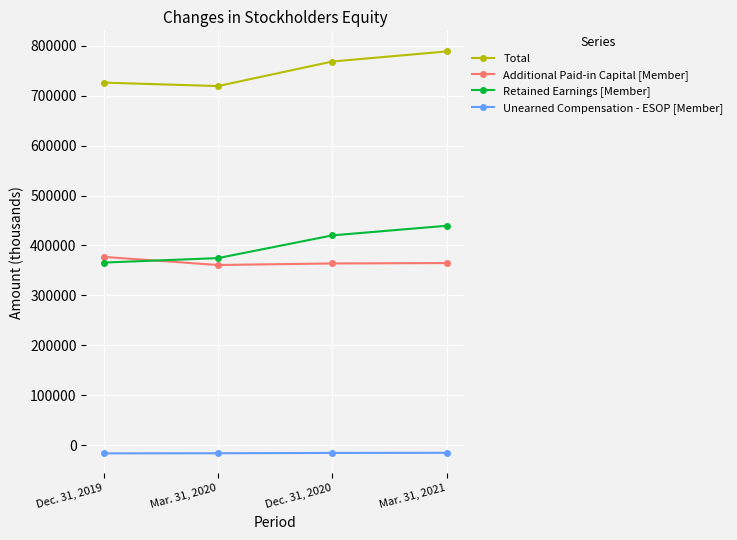

List the series in order of their peak value, highest first.

Total, Retained Earnings [Member], Additional Paid-in Capital [Member], Unearned Compensation - ESOP [Member]